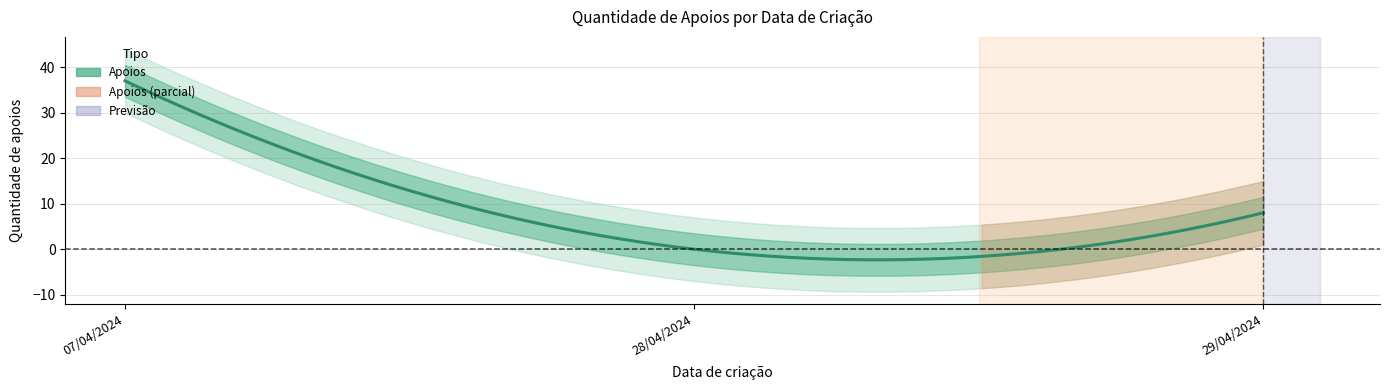

The value at 29/04/2024 is 12. True or false?

False